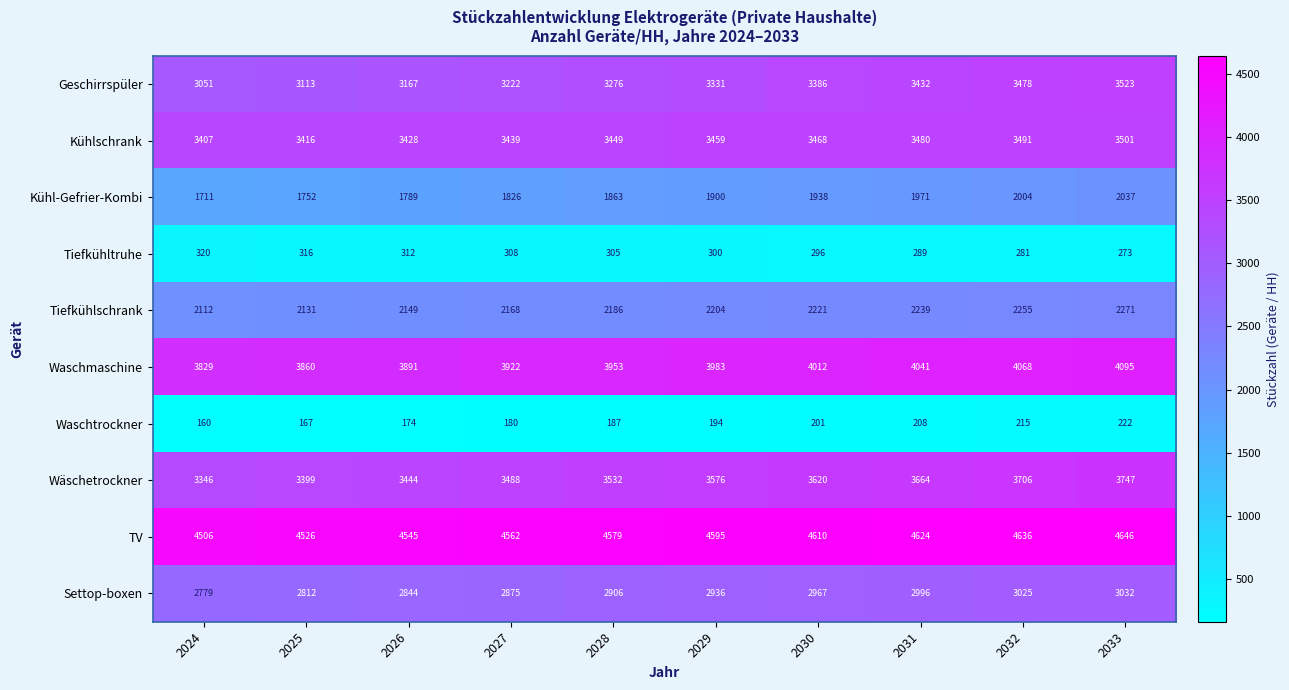

What is the approximate value of TV at 2030, to the nearest 10?

4610